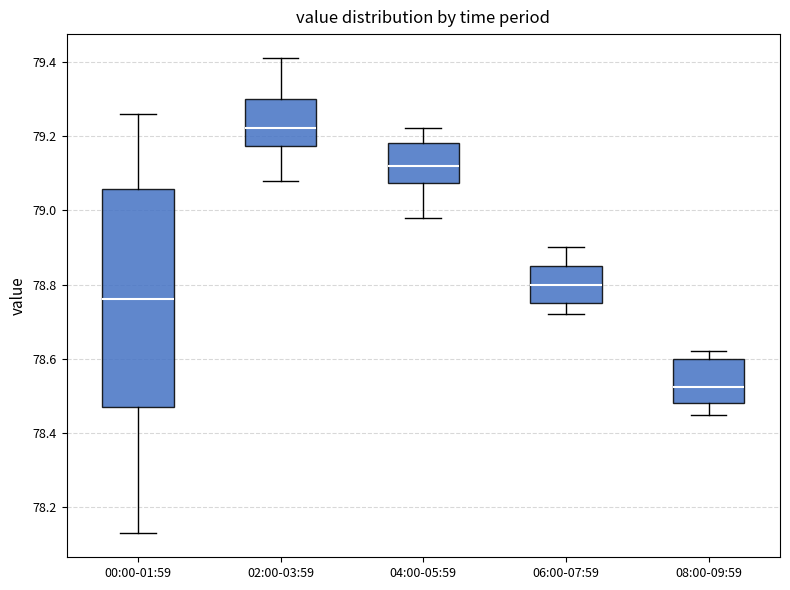

Reading left to right, transcribe this box plot: for each box, give where its median line is, the range the box spans, and where its two whiskers end, as read against the y-axis. The values are not printed on the chart, so give them approximately, as read against the axis.

00:00-01:59: median 78.76, box 78.48 to 79.06, whiskers 78.14 to 79.26
02:00-03:59: median 79.22, box 79.18 to 79.30, whiskers 79.08 to 79.42
04:00-05:59: median 79.12, box 79.08 to 79.18, whiskers 78.98 to 79.22
06:00-07:59: median 78.80, box 78.76 to 78.86, whiskers 78.72 to 78.90
08:00-09:59: median 78.52, box 78.48 to 78.60, whiskers 78.46 to 78.62